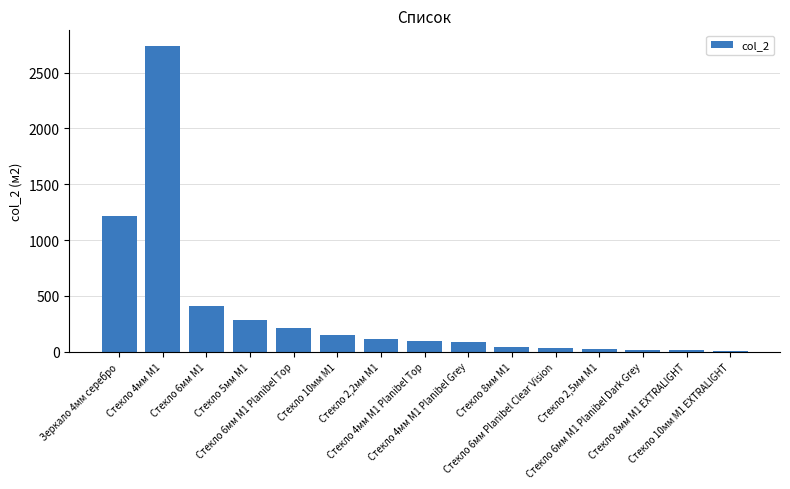

What is the smallest value displayed?

9